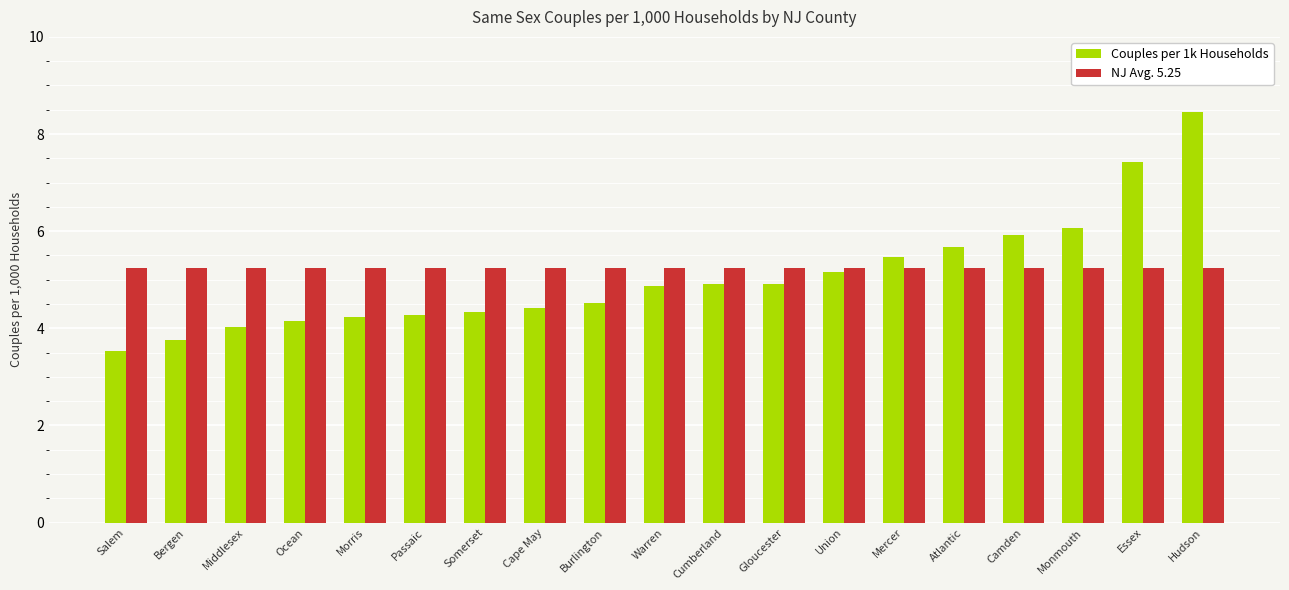

At Cape May, list the series in order from largest to smallest.

NJ Avg. 5.25, Couples per 1k Households